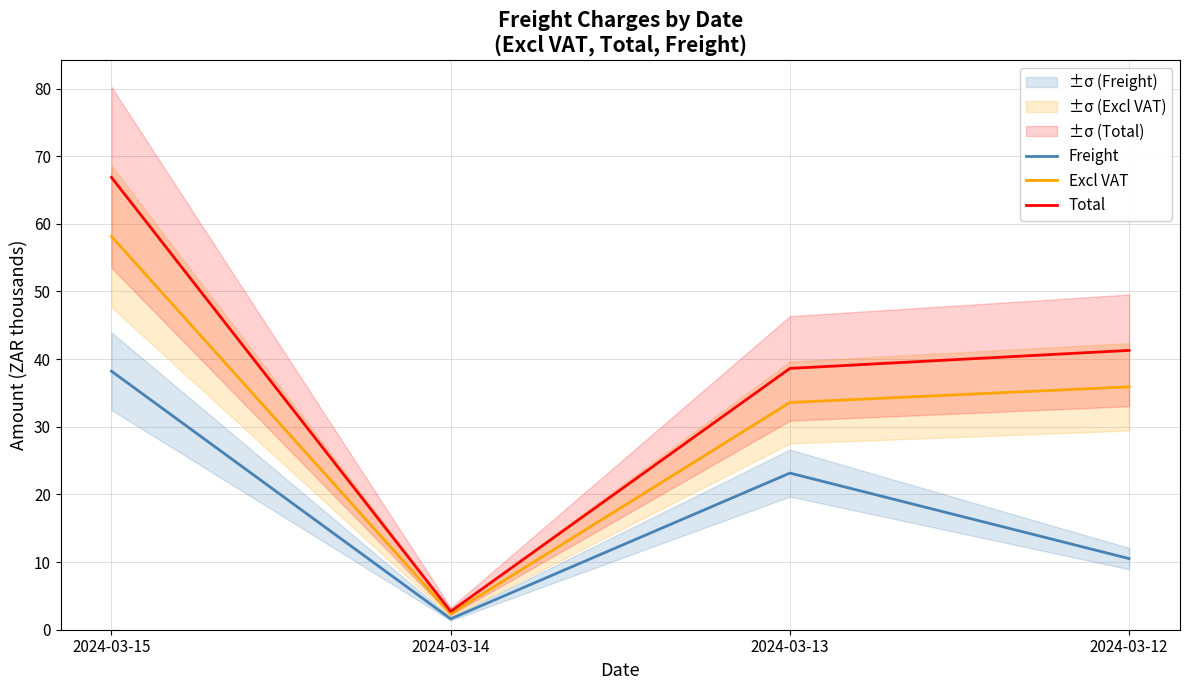

Does the chart display data point markers on the line(s)?

No